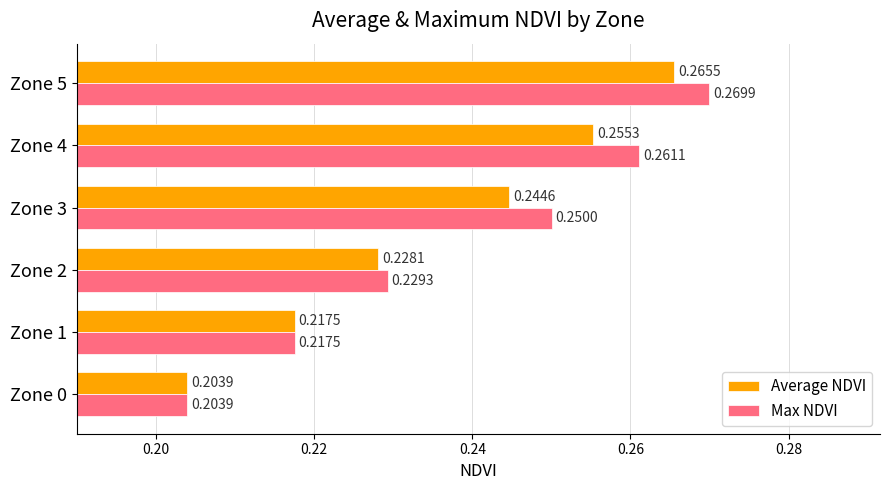

Rank the series by their maximum value, from highest to lowest.

Max NDVI, Average NDVI